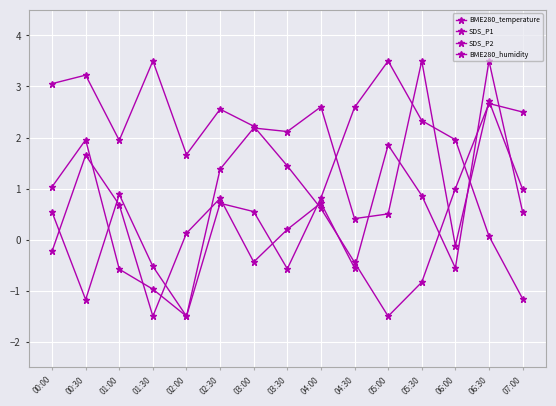

What is the maximum value shown in the chart?

3.5